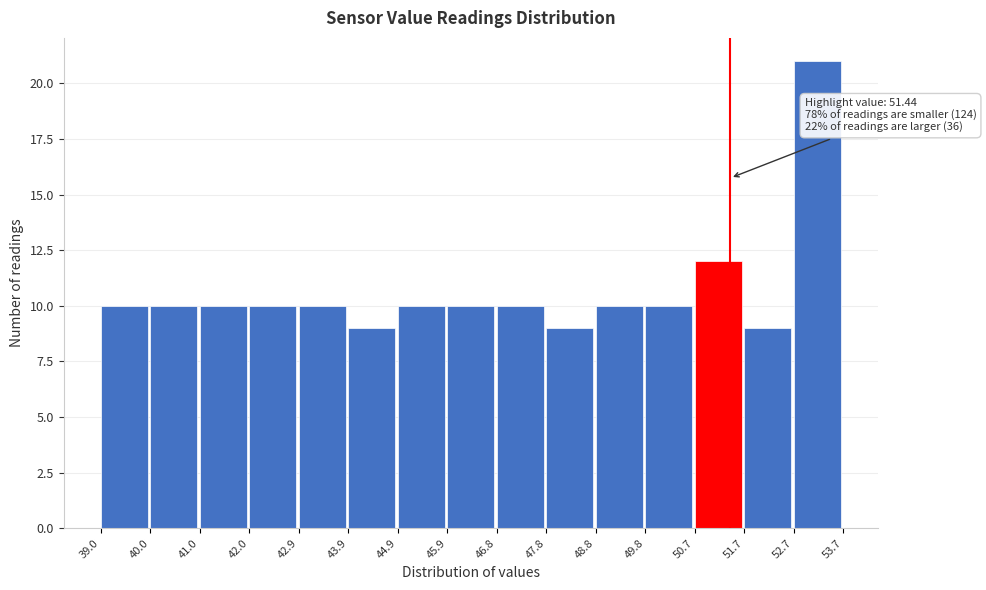

Over which range of the x-axis is the bar tallest?

52.7 to 53.7